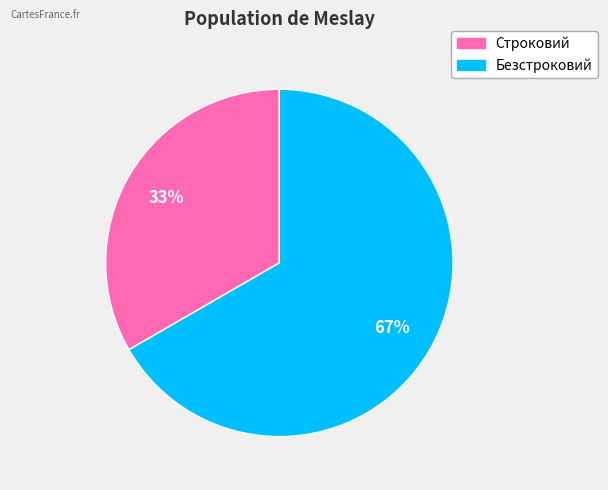

How many slices are in this pie chart?

2